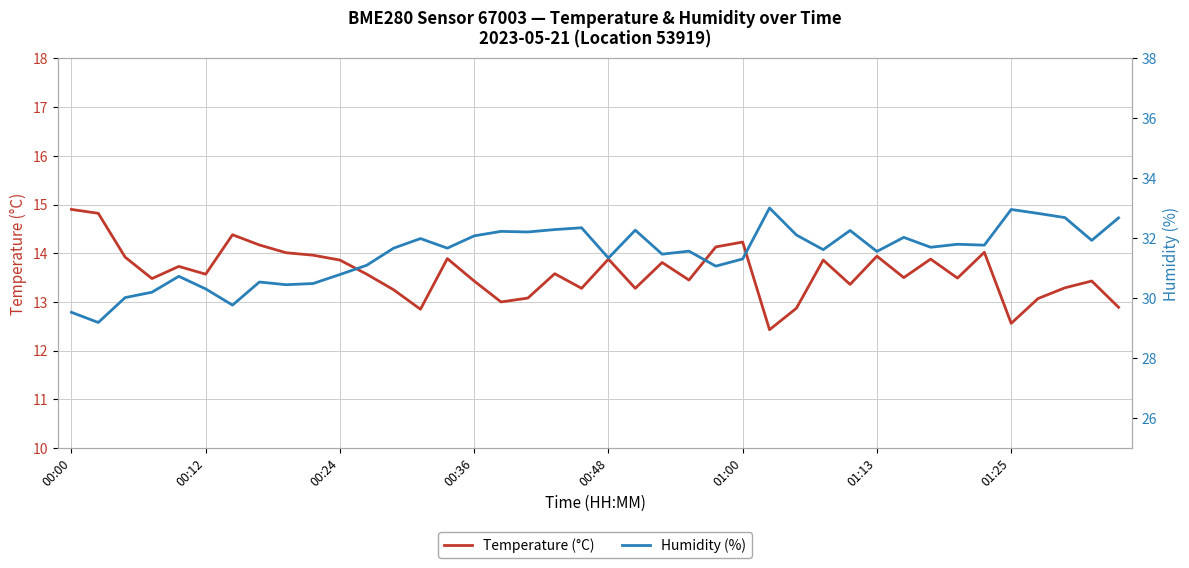

What is the lowest value of the Humidity (%) series?

29.2